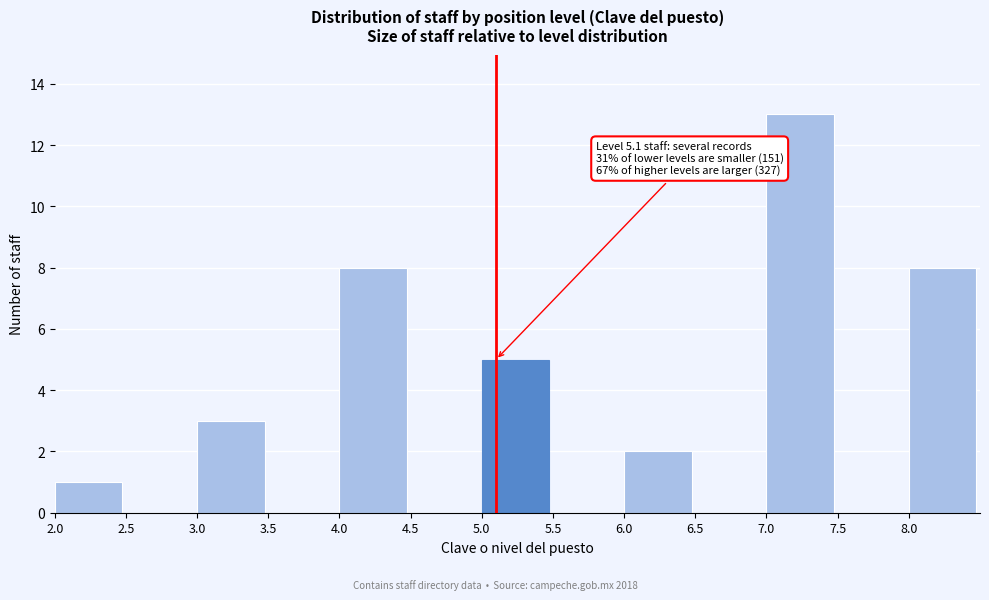

Which range on the x-axis has the tallest bar?

7.0 to 7.5